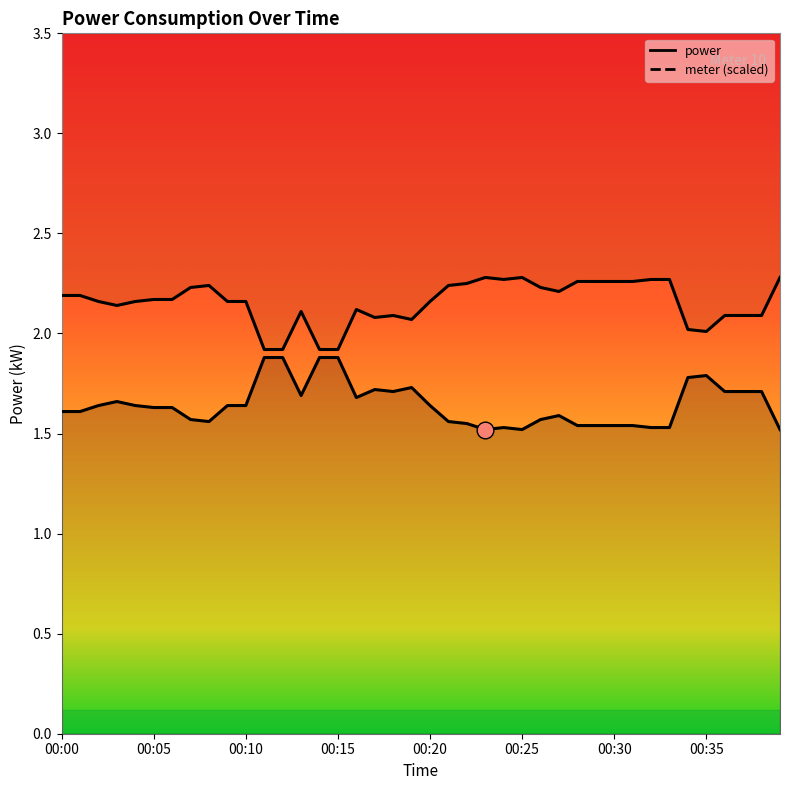

What is the minimum value shown in the chart?

1.5